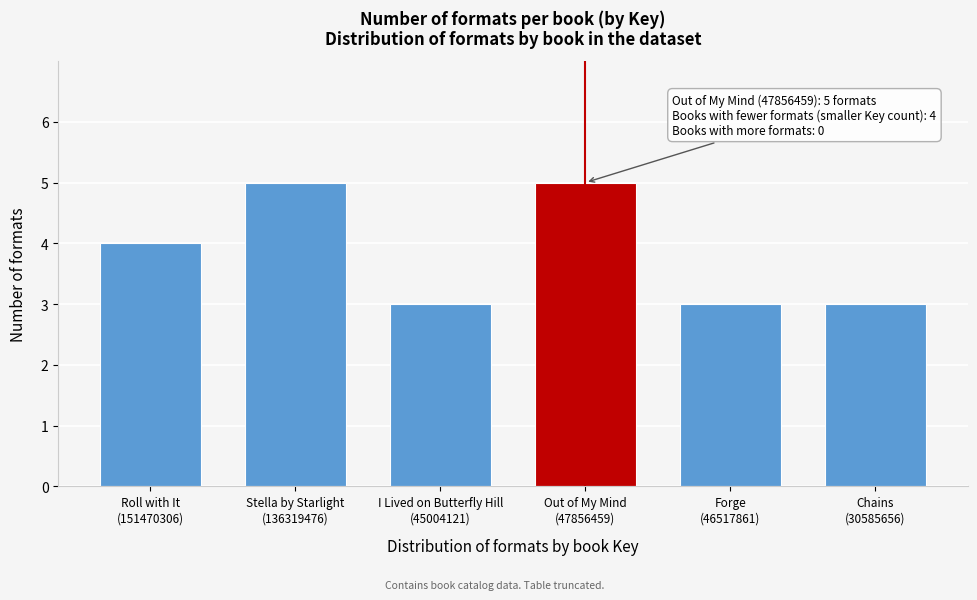

Reading left to right, transcribe all the data shown in this chart.

4	5	3	5	3	3